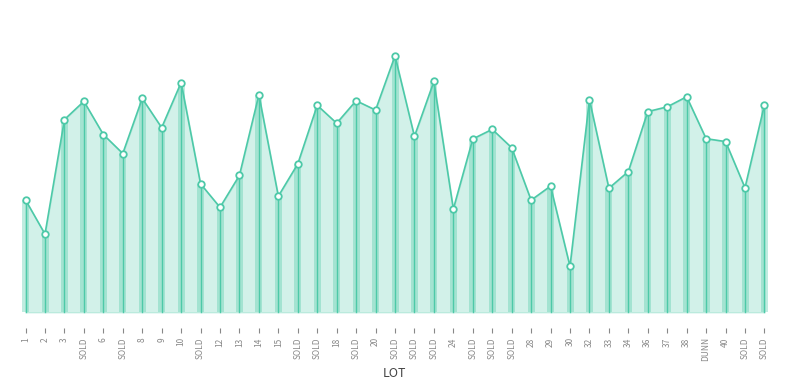

Which has a higher value, 29 or 33?

29